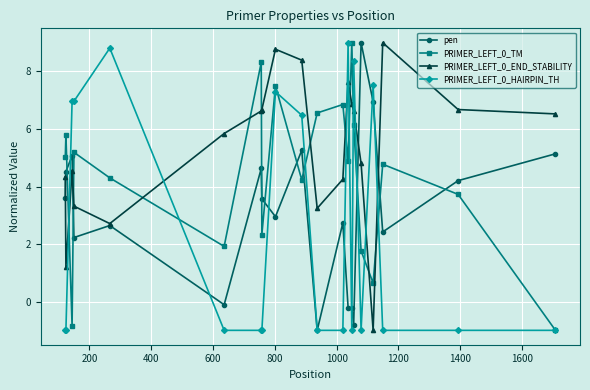

Which series ends up on top after the final intersection of PRIMER_LEFT_0_HAIRPIN_TH and PRIMER_LEFT_0_END_STABILITY?

PRIMER_LEFT_0_END_STABILITY